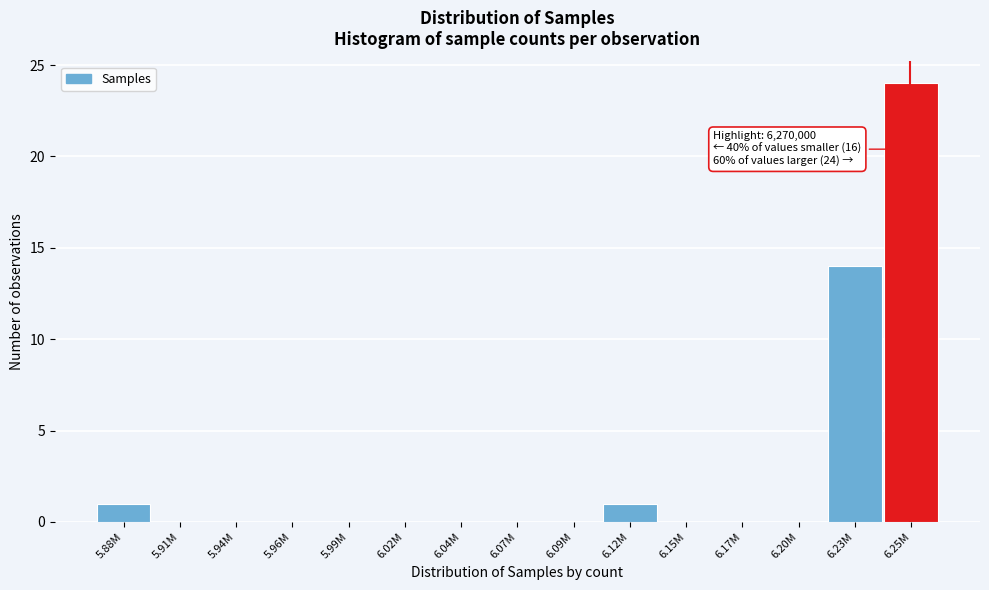

Reading left to right, transcribe all the data shown in this chart.

5.88M=1	5.91M=0	5.94M=0	5.96M=0	5.99M=0	6.02M=0	6.04M=0	6.07M=0	6.09M=0	6.12M=1	6.15M=0	6.17M=0	6.20M=0	6.23M=14	6.25M=24